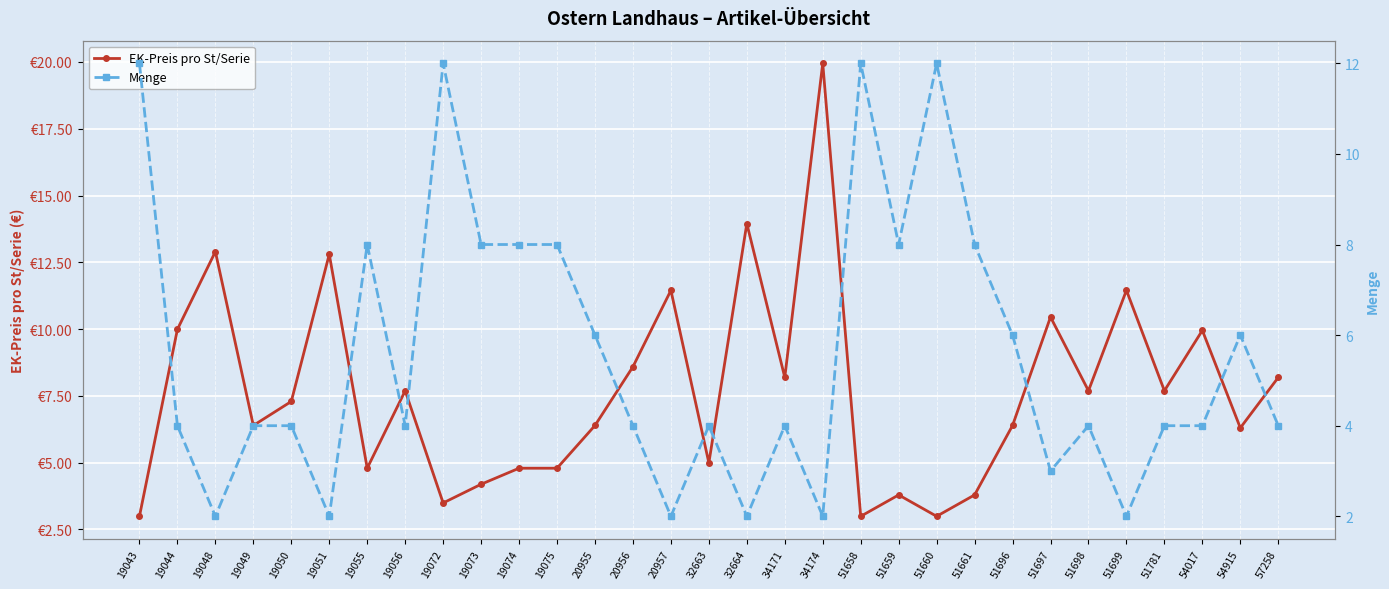

Which series has the largest range (max minus min)?

EK-Preis pro St/Serie